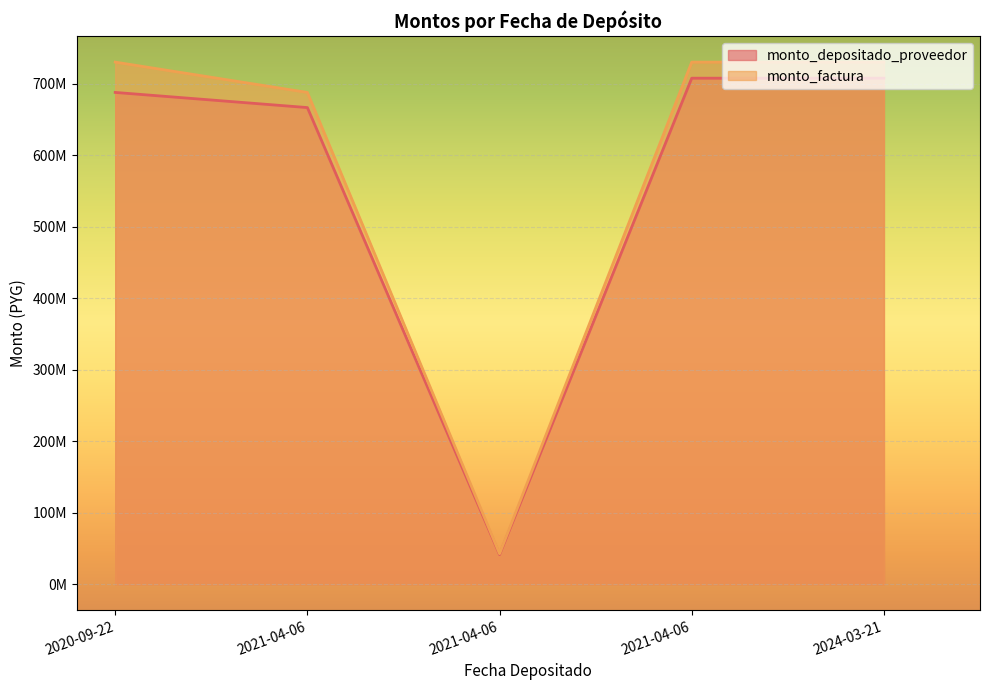

What are all the series names shown in the legend?

monto_depositado_proveedor, monto_factura